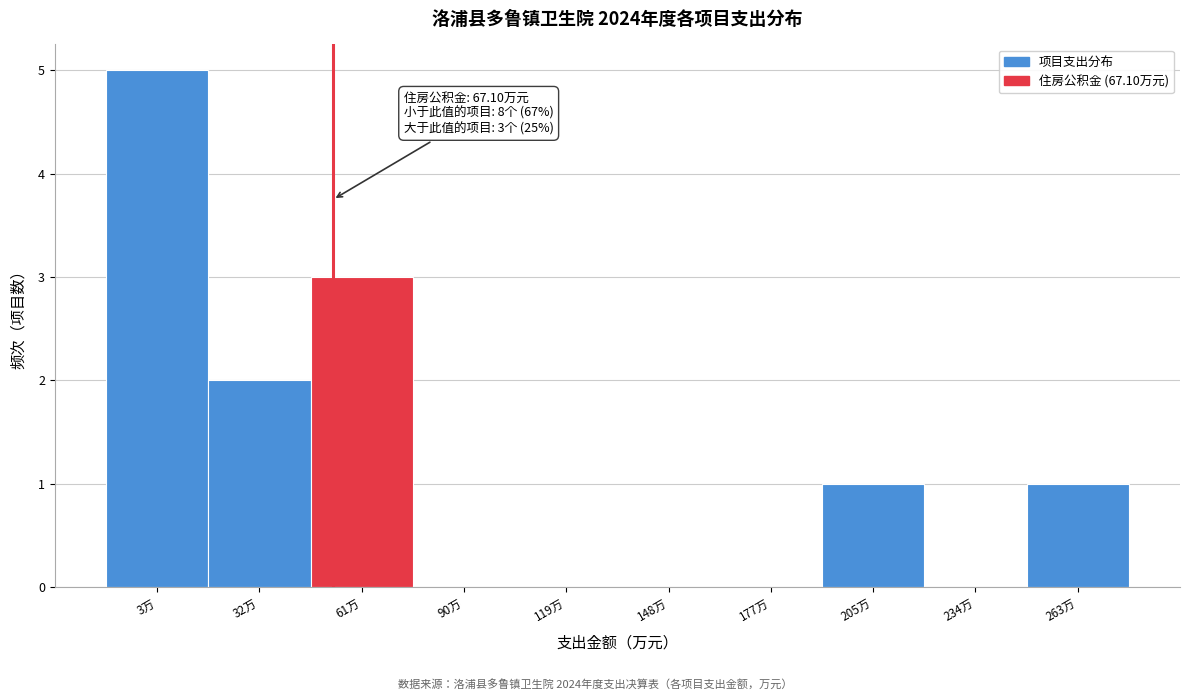

Reading left to right, transcribe all the data shown in this chart.

3万=5	32万=2	61万=3	90万=0	119万=0	148万=0	177万=0	205万=1	234万=0	263万=1